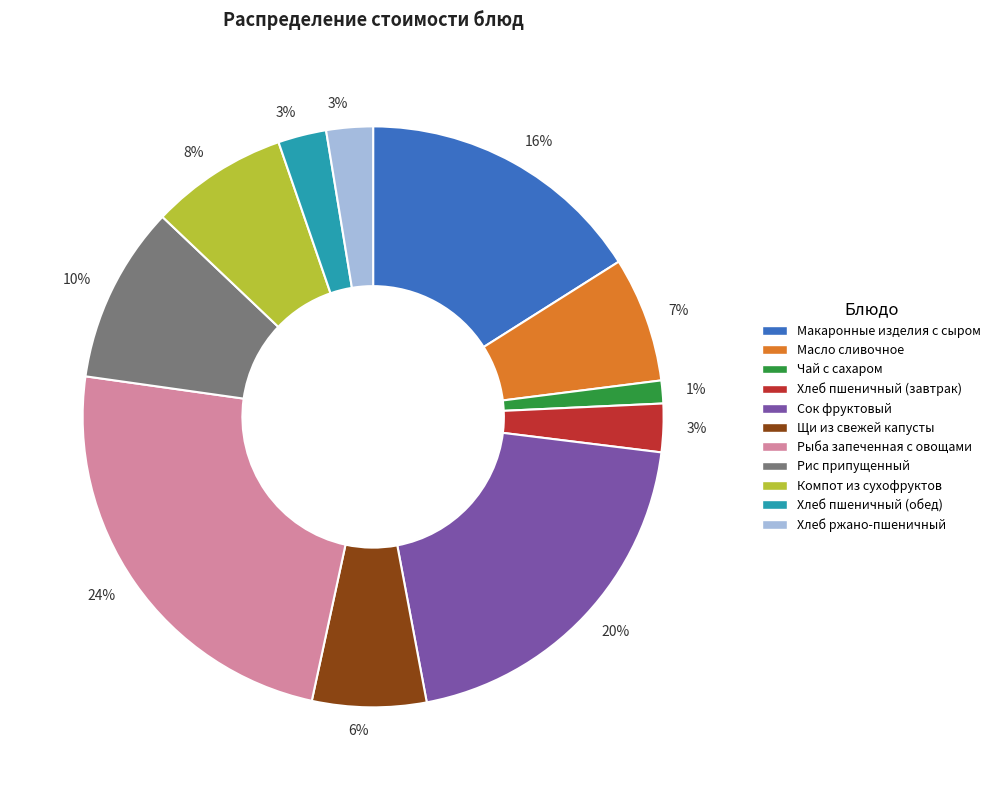

Combined, do Хлеб ржано-пшеничный and Хлеб пшеничный (завтрак) account for over 50%?

No